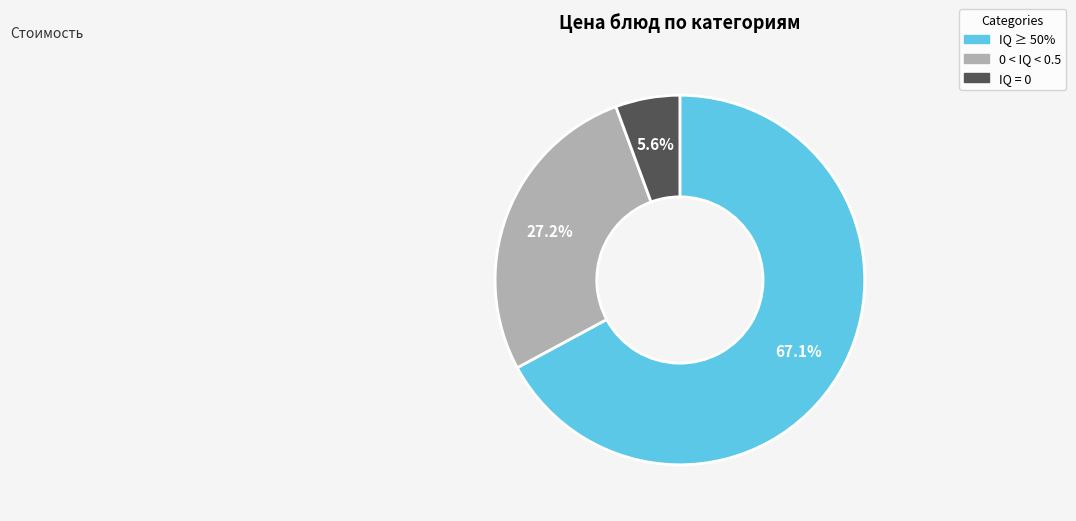

Is there any slice that represents more than half of the pie?

Yes